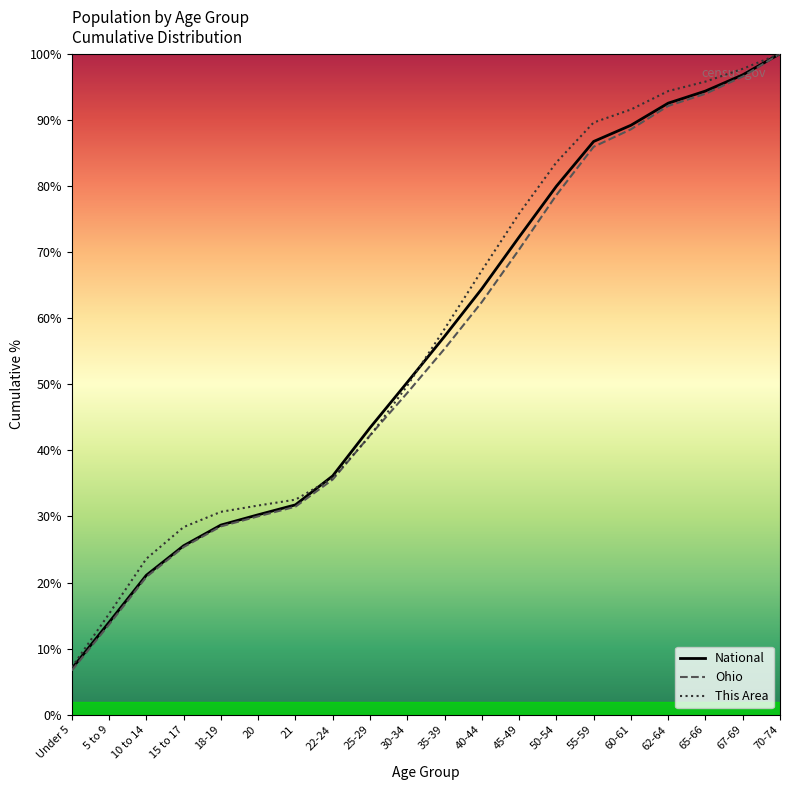

Which has a higher value, 22-24 or 35-39?

35-39